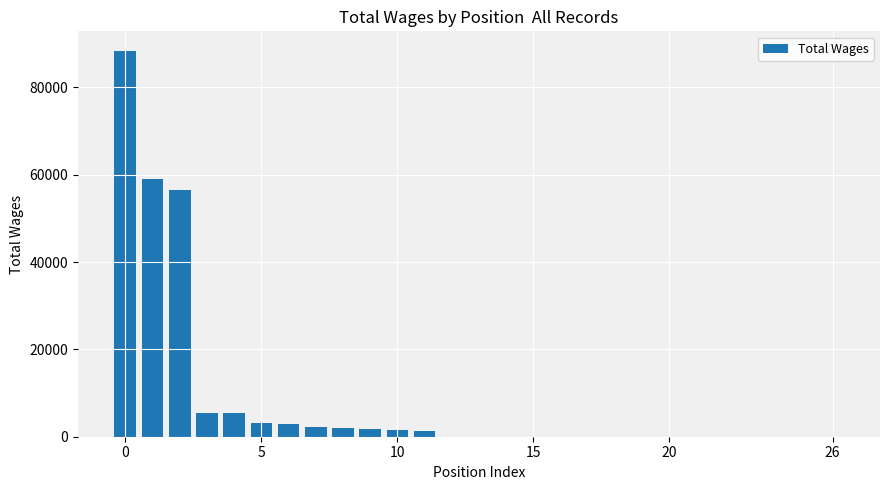

What is the greatest value displayed?

88420